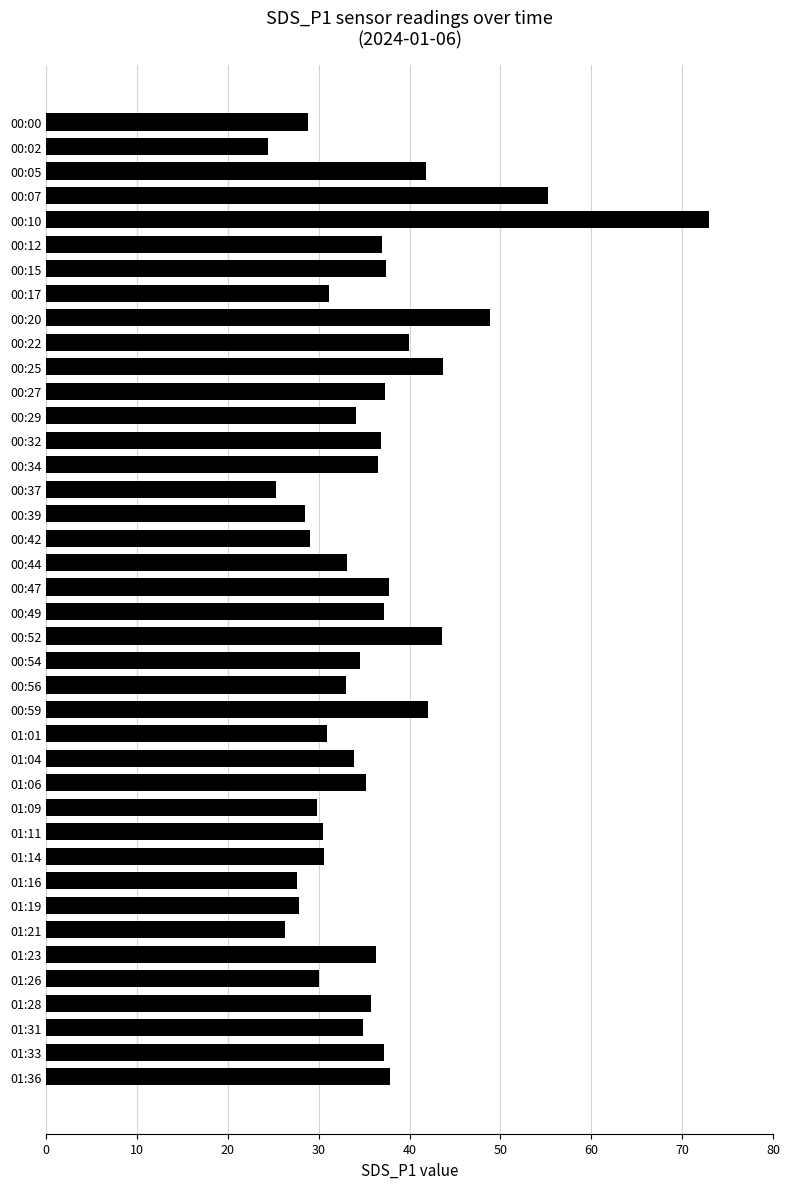

What is the ratio of the value at 00:54 to the value at 01:11?

1.1